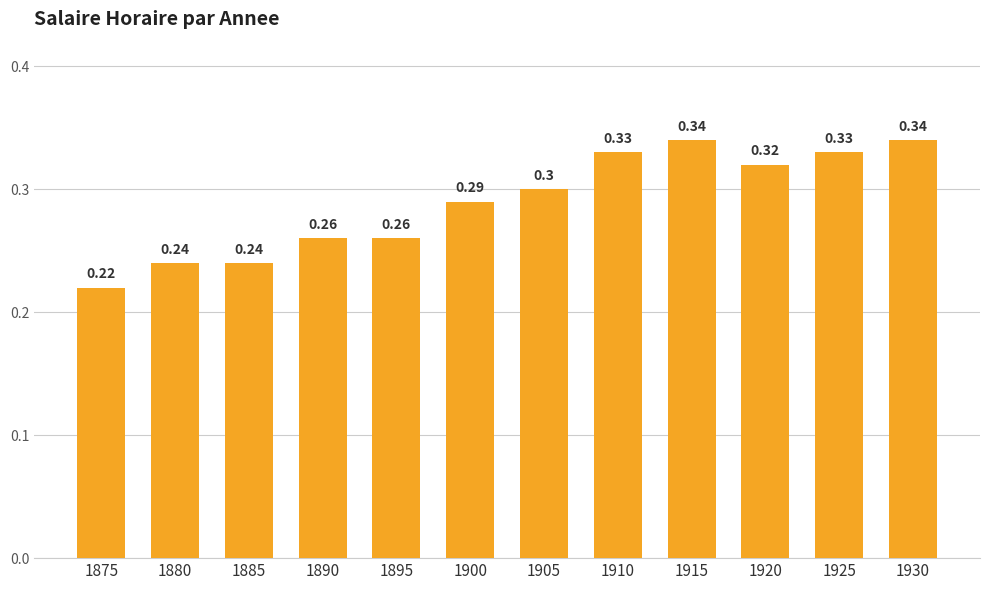

What is the change in value from 1875 to 1910?

+0.1